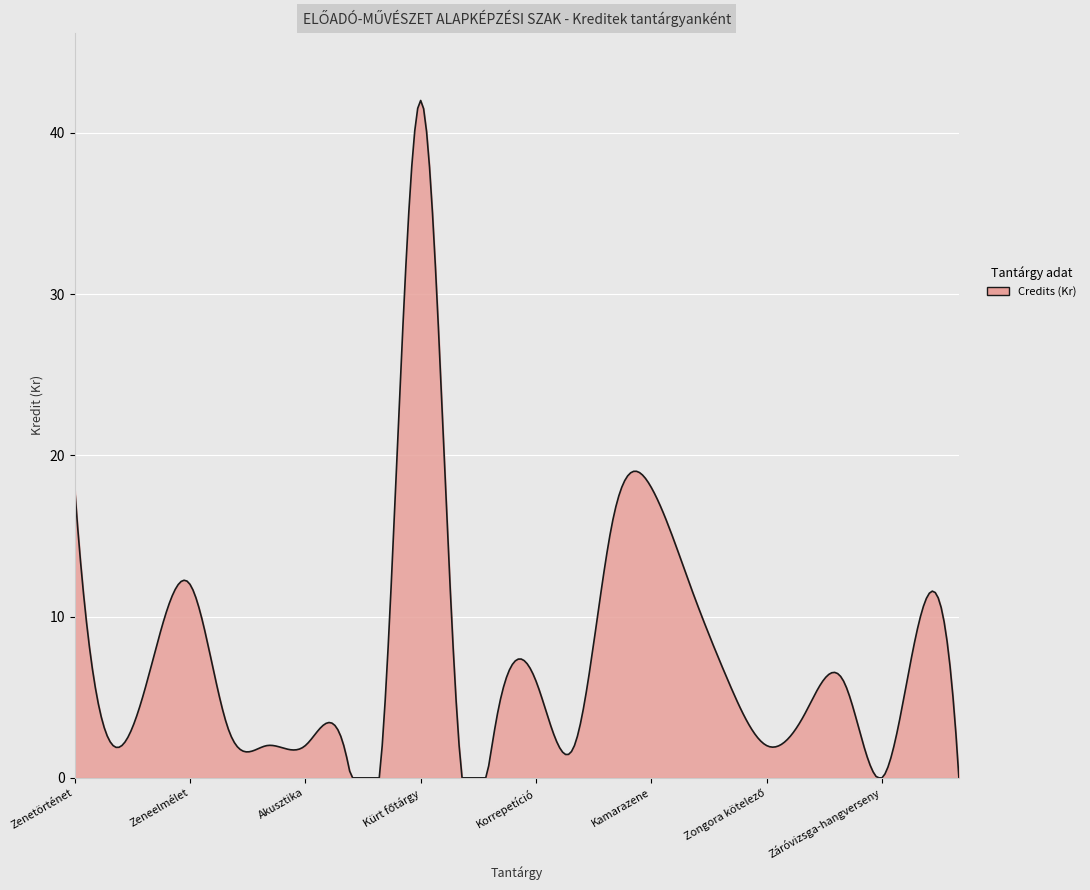

What is the greatest value displayed?

42.0